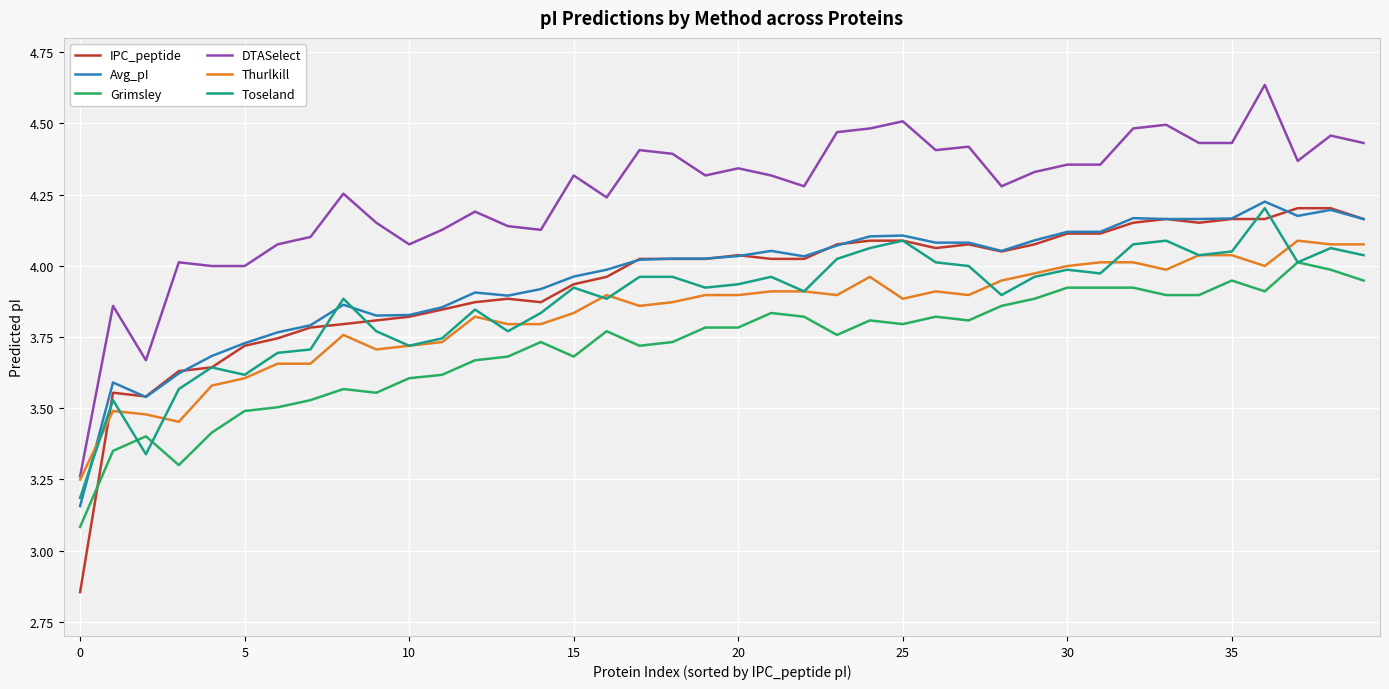

What is the sum of all DTASelect values?

170.0